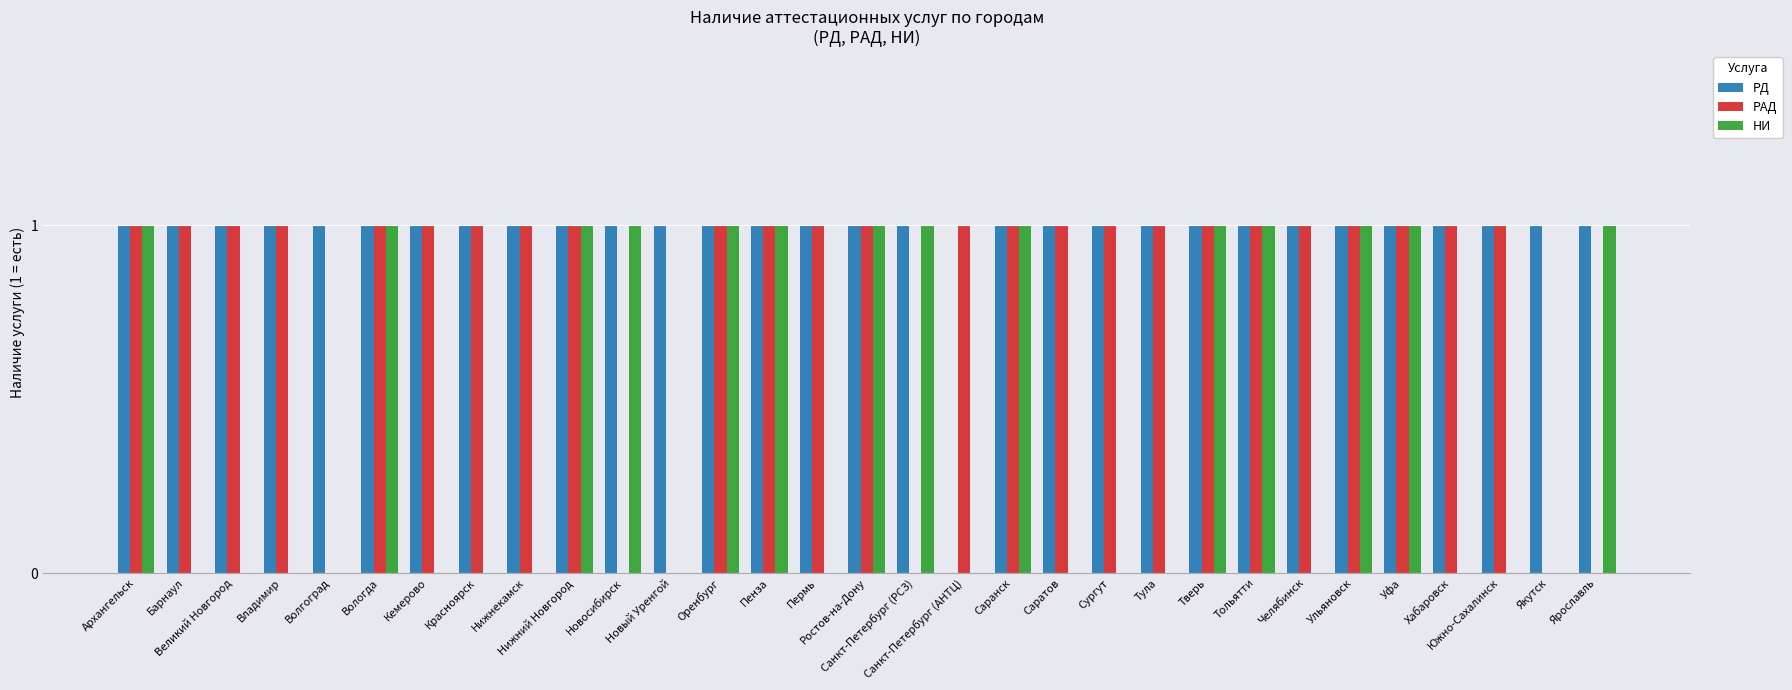

At which label is РД closest to 0?

Санкт-Петербург (АНТЦ)